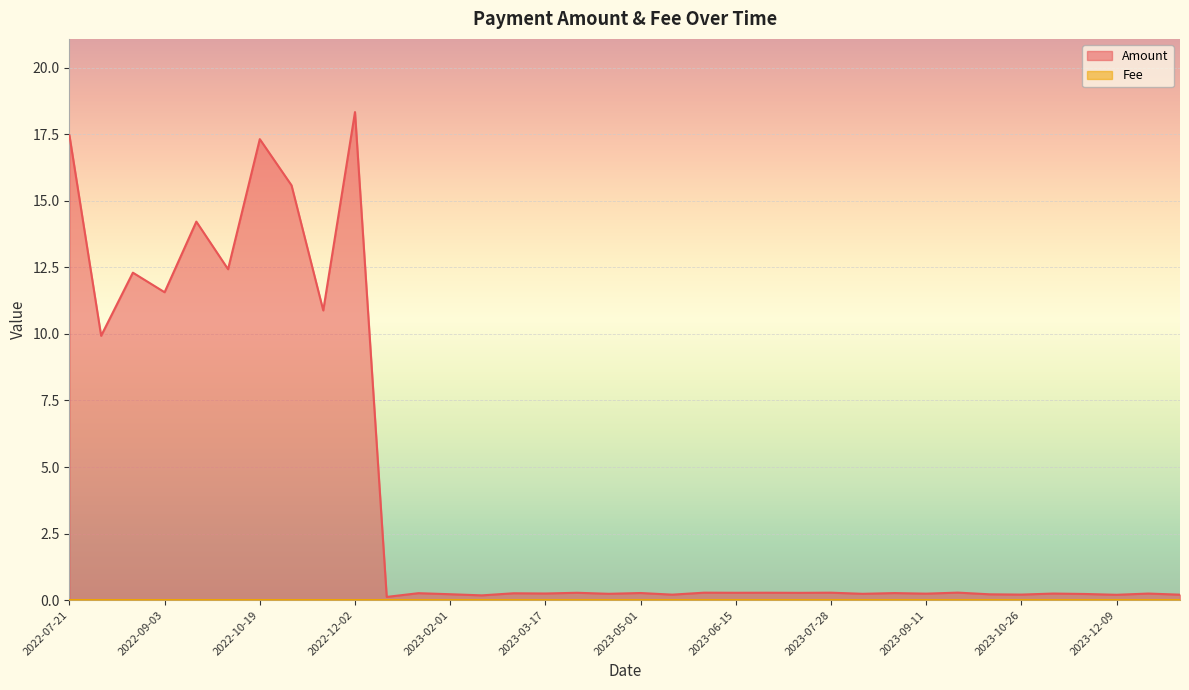

At which label is Fee closest to 0?

2022-07-21